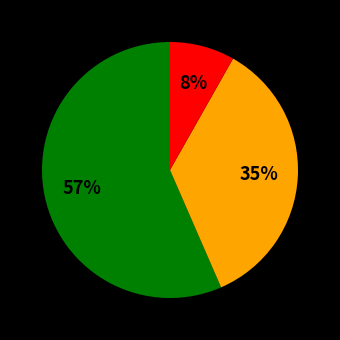

Is there a majority slice in this chart?

Yes